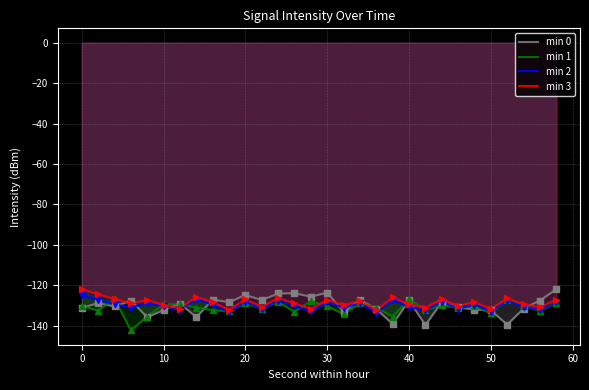

Which series reaches the minimum Y coordinate?

min 1